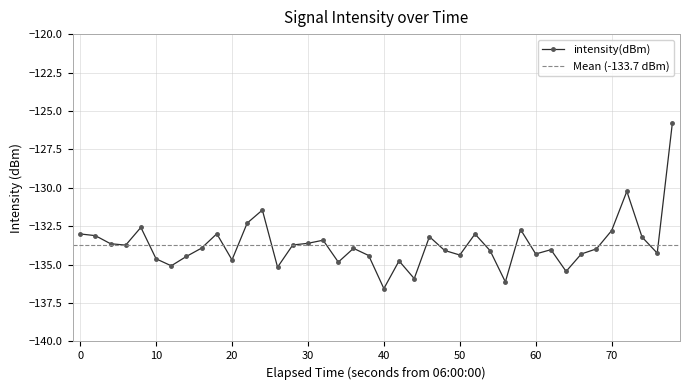

At which label does intensity(dBm) reach its minimum?

40